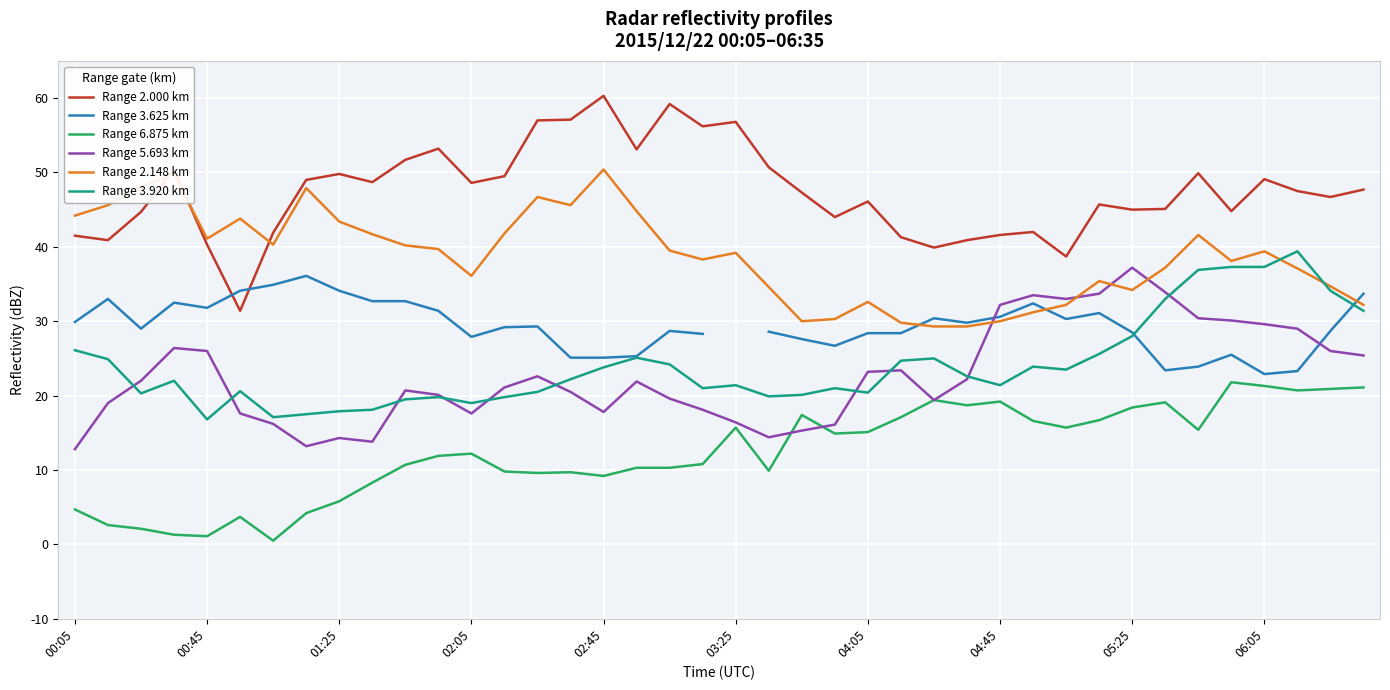

How many values in the Range 3.920 km series exceed 22?

20